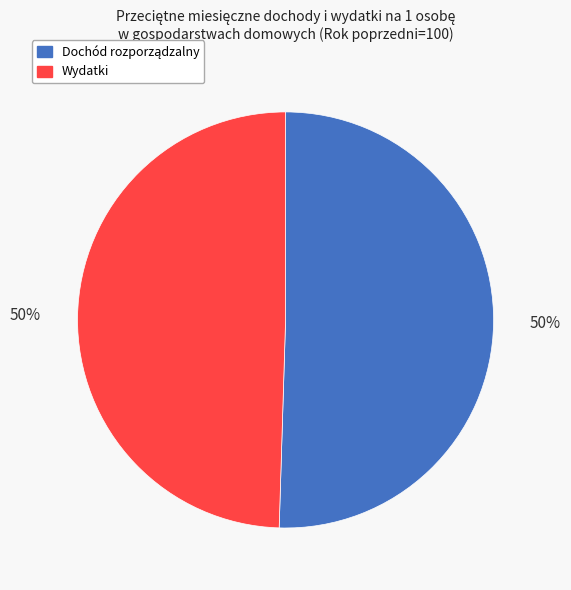

How many slices are in this pie chart?

2